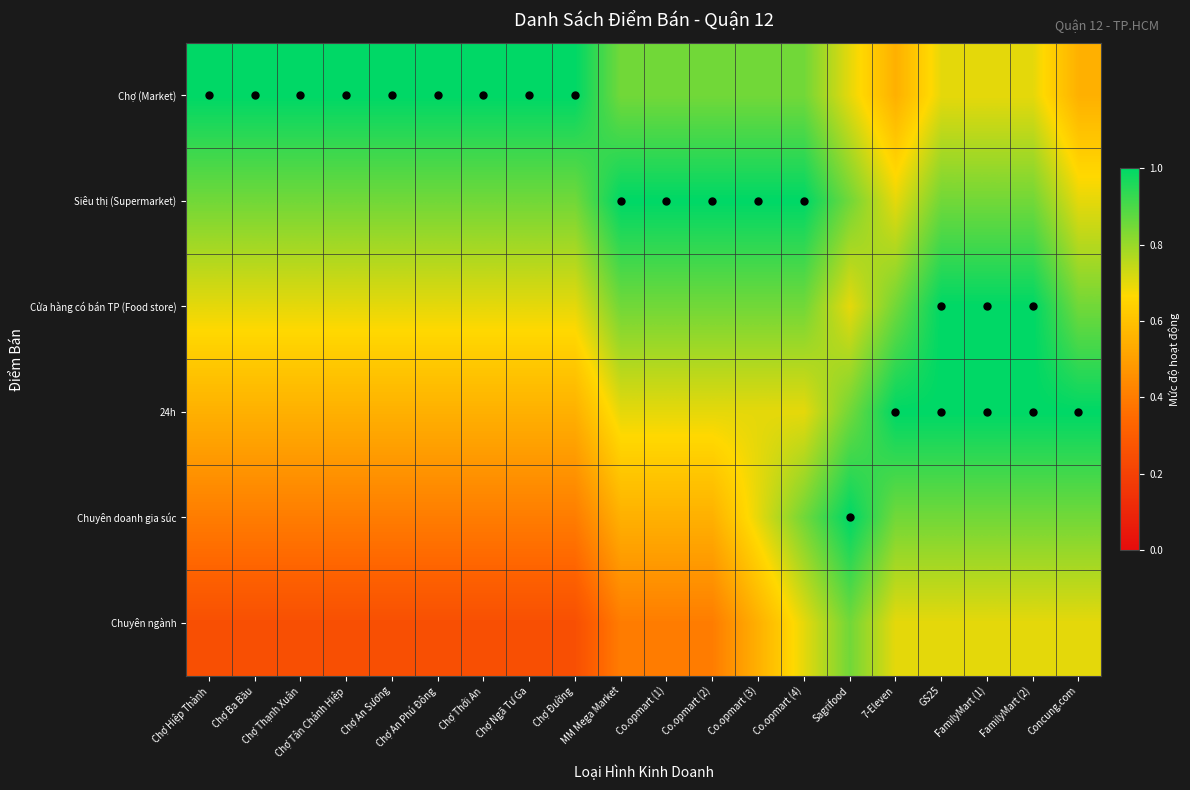

Reading right to left, transcribe all the data shown in this chart.

Chợ (Market): Concung.com=0.6	FamilyMart (2)=0.7	FamilyMart (1)=0.7	GS25=0.7	7-Eleven=0.6	Sagrifood=0.7	Co.opmart (4)=0.8	Co.opmart (3)=0.8	Co.opmart (2)=0.8	Co.opmart (1)=0.8	MM Mega Market=0.8	Chợ Đường=1.0	Chợ Ngã Tư Ga=1.0	Chợ Thới An=1.0	Chợ An Phú Đông=1.0	Chợ An Sương=1.0	Chợ Tân Chánh Hiệp=1.0	Chợ Thạnh Xuân=1.0	Chợ Ba Bầu=1.0	Chợ Hiệp Thành=1.0
Siêu thị (Supermarket): Concung.com=0.7	FamilyMart (2)=0.8	FamilyMart (1)=0.8	GS25=0.8	7-Eleven=0.7	Sagrifood=0.8	Co.opmart (4)=1.0	Co.opmart (3)=1.0	Co.opmart (2)=1.0	Co.opmart (1)=1.0	MM Mega Market=1.0	Chợ Đường=0.8	Chợ Ngã Tư Ga=0.8	Chợ Thới An=0.8	Chợ An Phú Đông=0.8	Chợ An Sương=0.8	Chợ Tân Chánh Hiệp=0.8	Chợ Thạnh Xuân=0.8	Chợ Ba Bầu=0.8	Chợ Hiệp Thành=0.8
Cửa hàng có bán TP (Food store): Concung.com=0.8	FamilyMart (2)=1.0	FamilyMart (1)=1.0	GS25=1.0	7-Eleven=0.8	Sagrifood=0.7	Co.opmart (4)=0.8	Co.opmart (3)=0.8	Co.opmart (2)=0.8	Co.opmart (1)=0.8	MM Mega Market=0.8	Chợ Đường=0.7	Chợ Ngã Tư Ga=0.7	Chợ Thới An=0.7	Chợ An Phú Đông=0.7	Chợ An Sương=0.7	Chợ Tân Chánh Hiệp=0.7	Chợ Thạnh Xuân=0.7	Chợ Ba Bầu=0.7	Chợ Hiệp Thành=0.7
24h: Concung.com=1.0	FamilyMart (2)=1.0	FamilyMart (1)=1.0	GS25=1.0	7-Eleven=1.0	Sagrifood=0.8	Co.opmart (4)=0.7	Co.opmart (3)=0.7	Co.opmart (2)=0.7	Co.opmart (1)=0.7	MM Mega Market=0.7	Chợ Đường=0.6	Chợ Ngã Tư Ga=0.6	Chợ Thới An=0.6	Chợ An Phú Đông=0.6	Chợ An Sương=0.6	Chợ Tân Chánh Hiệp=0.6	Chợ Thạnh Xuân=0.6	Chợ Ba Bầu=0.6	Chợ Hiệp Thành=0.6
Chuyên doanh gia súc: Concung.com=0.8	FamilyMart (2)=0.8	FamilyMart (1)=0.8	GS25=0.8	7-Eleven=0.8	Sagrifood=1.0	Co.opmart (4)=0.8	Co.opmart (3)=0.7	Co.opmart (2)=0.6	Co.opmart (1)=0.6	MM Mega Market=0.6	Chợ Đường=0.4	Chợ Ngã Tư Ga=0.4	Chợ Thới An=0.4	Chợ An Phú Đông=0.4	Chợ An Sương=0.4	Chợ Tân Chánh Hiệp=0.4	Chợ Thạnh Xuân=0.4	Chợ Ba Bầu=0.4	Chợ Hiệp Thành=0.4
Chuyên ngành: Concung.com=0.7	FamilyMart (2)=0.7	FamilyMart (1)=0.7	GS25=0.7	7-Eleven=0.7	Sagrifood=0.8	Co.opmart (4)=0.7	Co.opmart (3)=0.6	Co.opmart (2)=0.4	Co.opmart (1)=0.4	MM Mega Market=0.4	Chợ Đường=0.2	Chợ Ngã Tư Ga=0.2	Chợ Thới An=0.2	Chợ An Phú Đông=0.2	Chợ An Sương=0.2	Chợ Tân Chánh Hiệp=0.2	Chợ Thạnh Xuân=0.2	Chợ Ba Bầu=0.2	Chợ Hiệp Thành=0.2